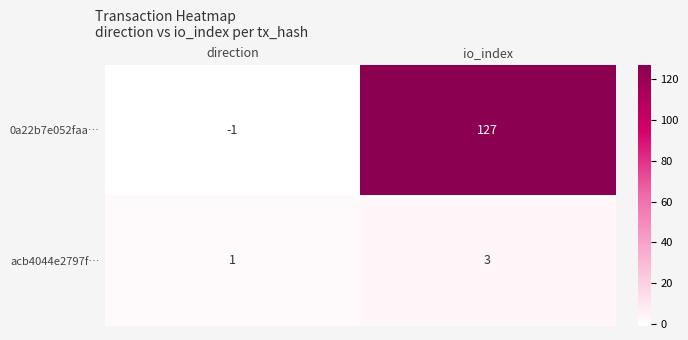

At direction, list the series in order from largest to smallest.

acb4044e2797f…, 0a22b7e052faa…